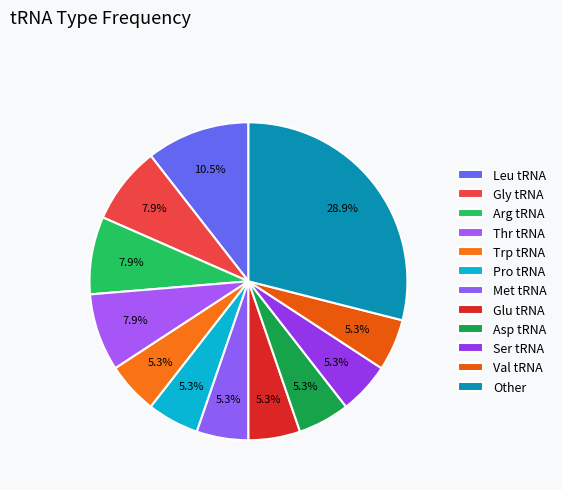

How many segments does this pie chart have?

12